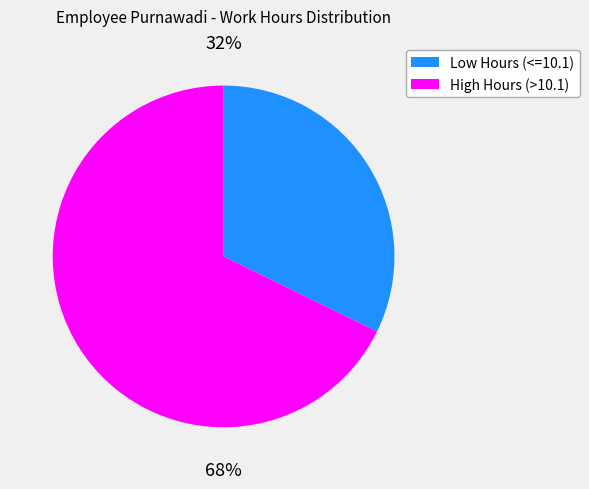

Is there any slice that represents more than half of the pie?

Yes